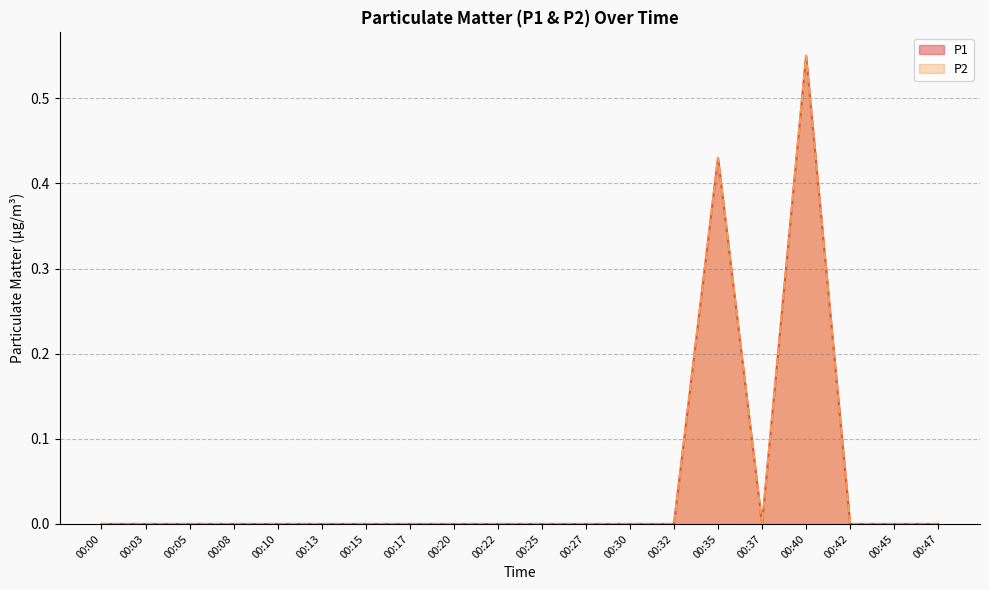

What is the difference between the second highest and minimum values in the P1 series?

0.4